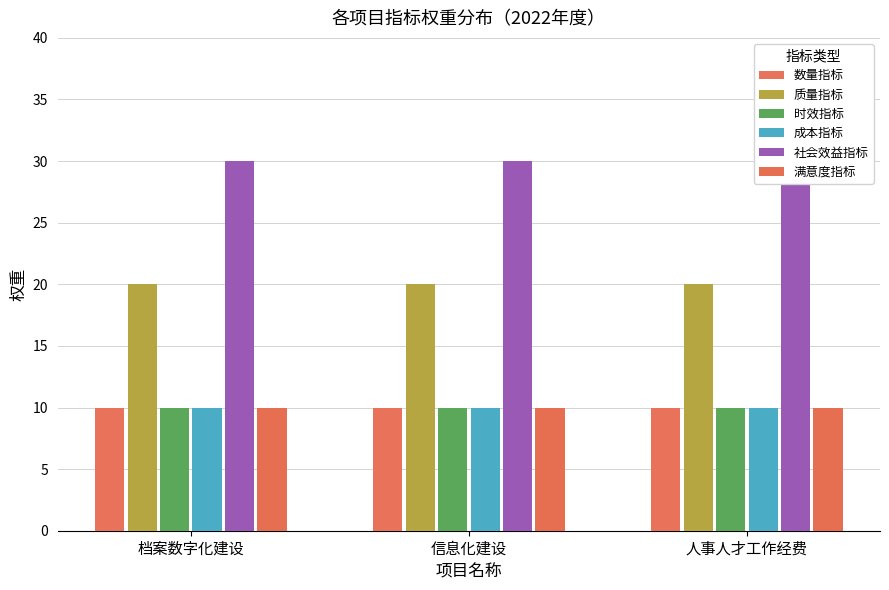

Which label corresponds to the smallest value in the chart?

档案数字化建设